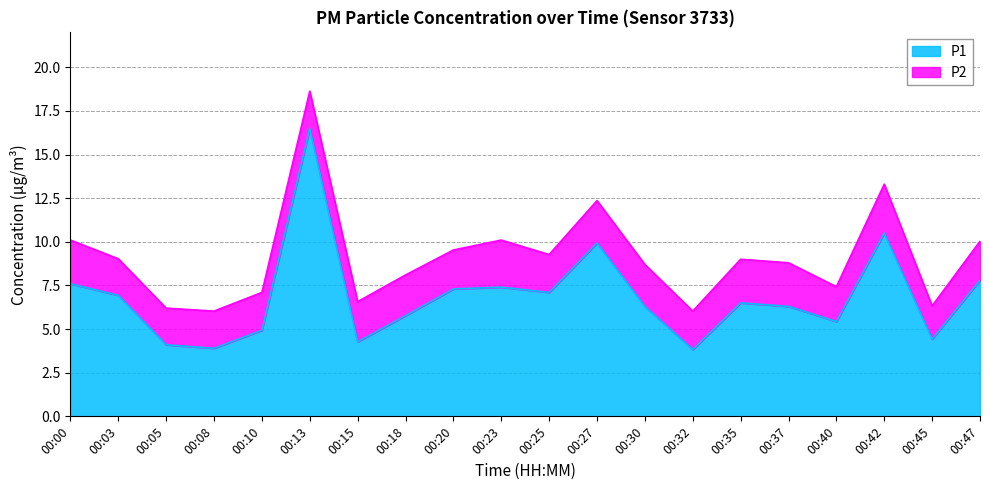

What is the change in value from 00:00 to 00:23?

-0.2